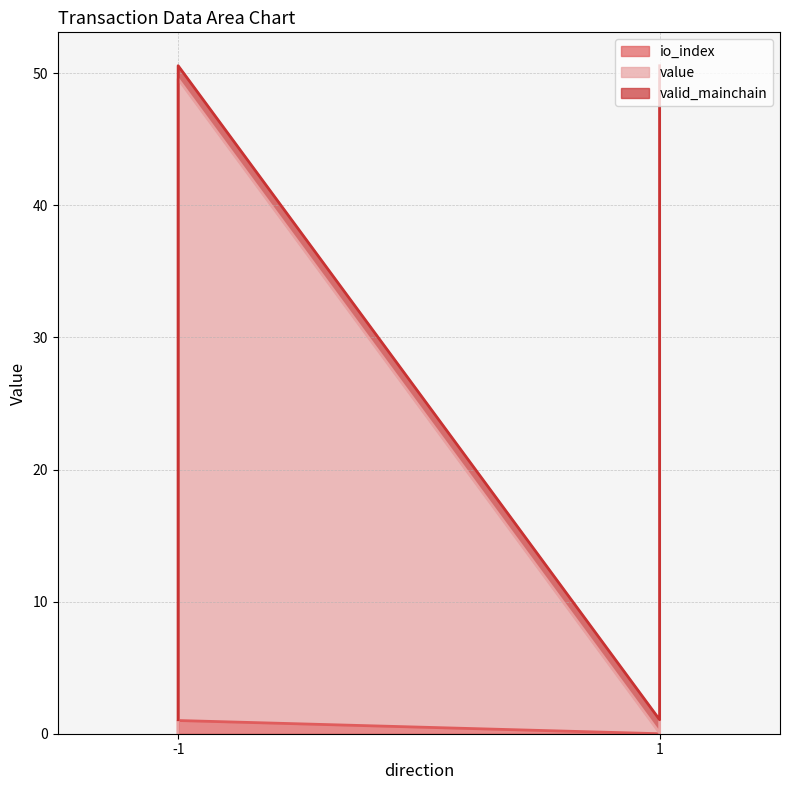

True or false: io_index has more than 0 interior local peaks.

True